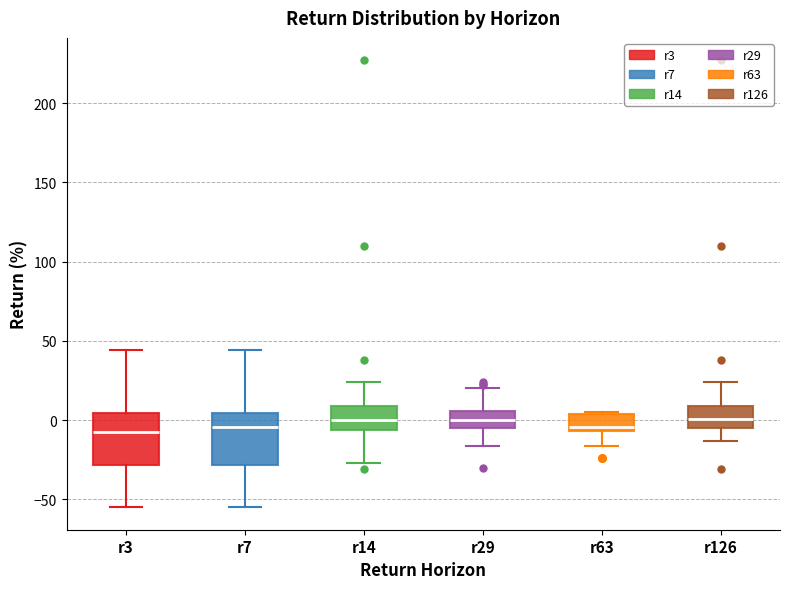

Where does the lower whisker of the box for r7 end on the y-axis? The values are not printed on the chart, so give them approximately, as read against the axis.

-55